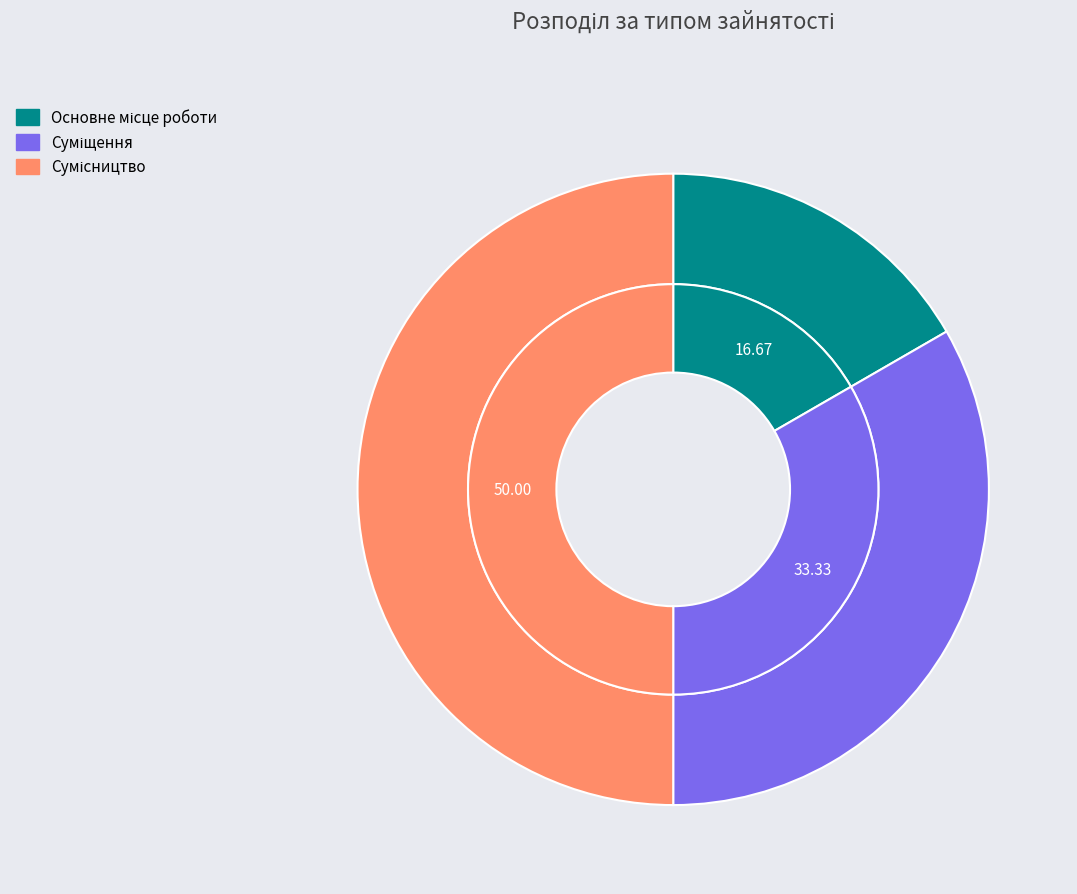

To the nearest percent, what is the combined percentage of Основне місце роботи and Сумісництво?

67%